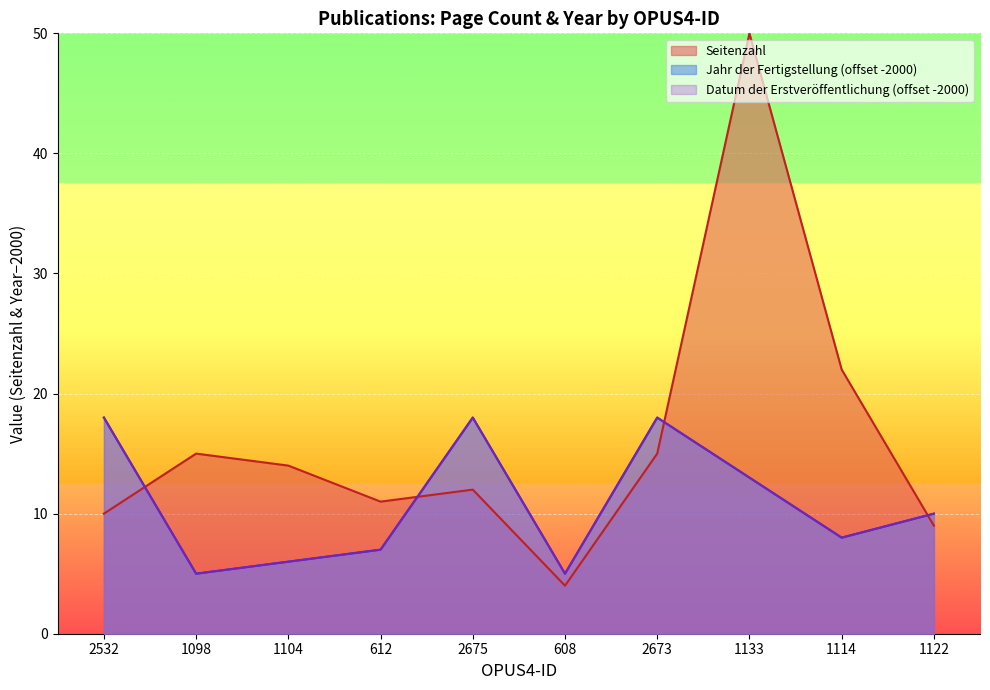

Where is the first local maximum for Datum der Erstveröffentlichung?

2675